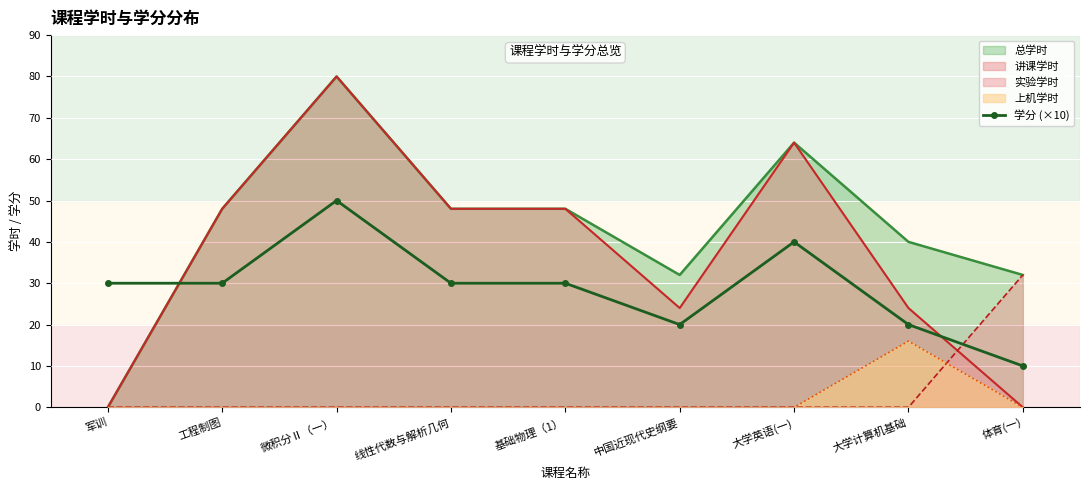

How many data points are less than 30?

3